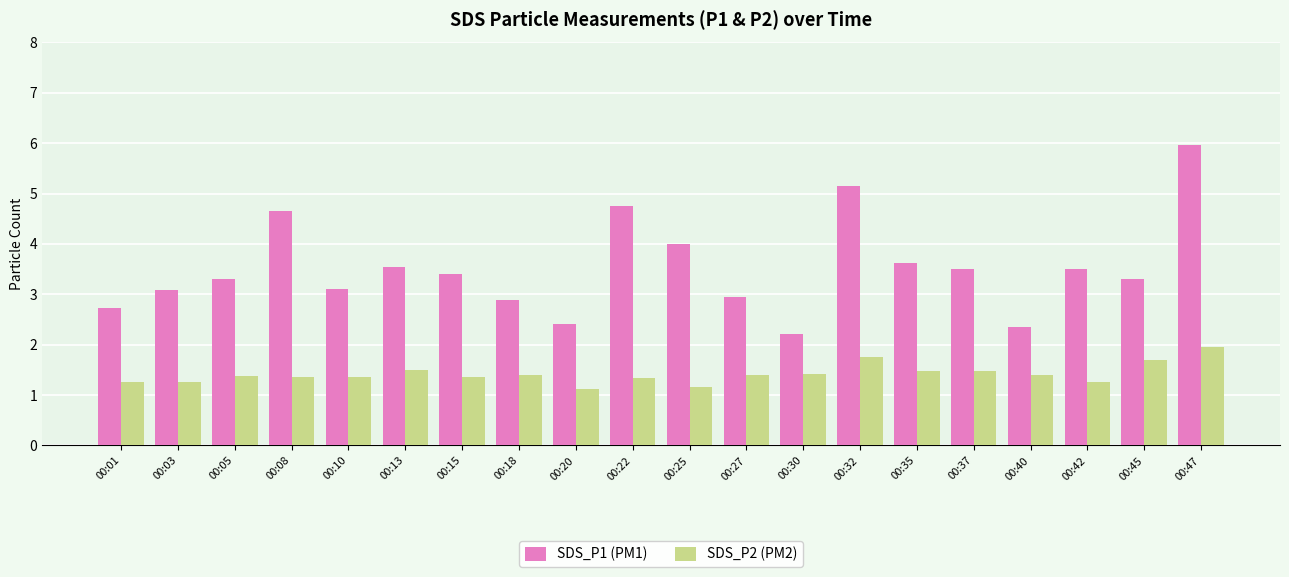

What are all the series names shown in the legend?

SDS_P1 (PM1), SDS_P2 (PM2)